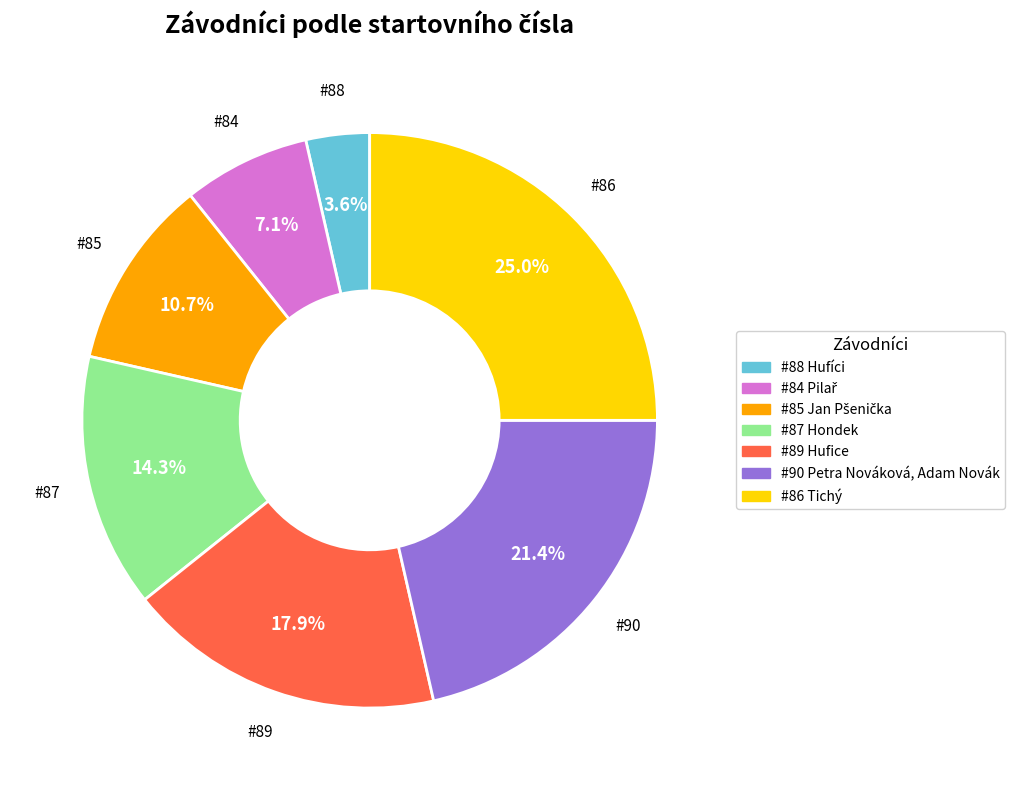

Count the number of slices in the pie.

7